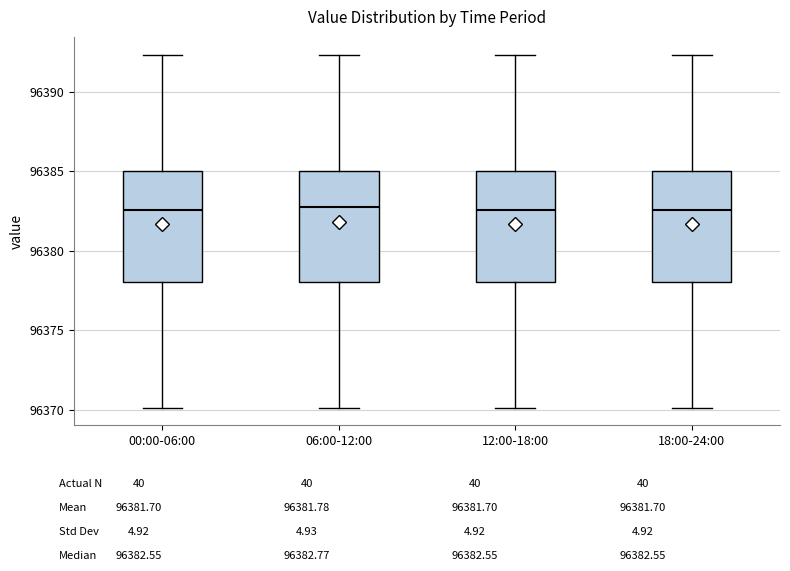

Reading left to right, read every box against the y-axis: the position of its median line, the range the box covers, and the ends of its whiskers. The values are not printed on the chart, so give them approximately, as read against the axis.

00:00-06:00: median 96382.5, box 96378.0 to 96385.0, whiskers 96370.0 to 96392.5
06:00-12:00: median 96383.0, box 96378.0 to 96385.0, whiskers 96370.0 to 96392.5
12:00-18:00: median 96382.5, box 96378.0 to 96385.0, whiskers 96370.0 to 96392.5
18:00-24:00: median 96382.5, box 96378.0 to 96385.0, whiskers 96370.0 to 96392.5